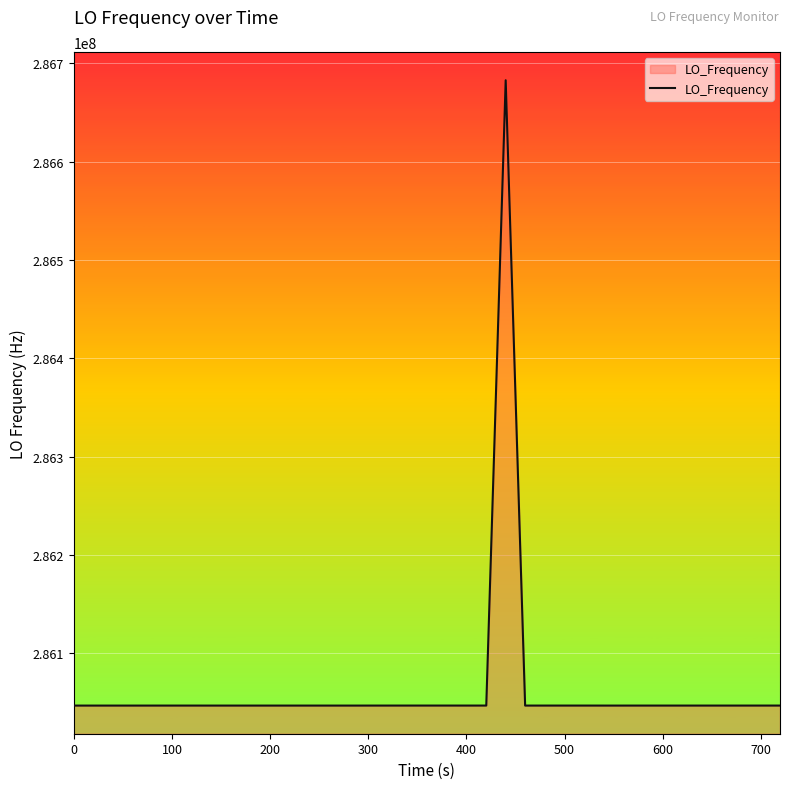

What is the minimum value shown in the chart?

286046986.4